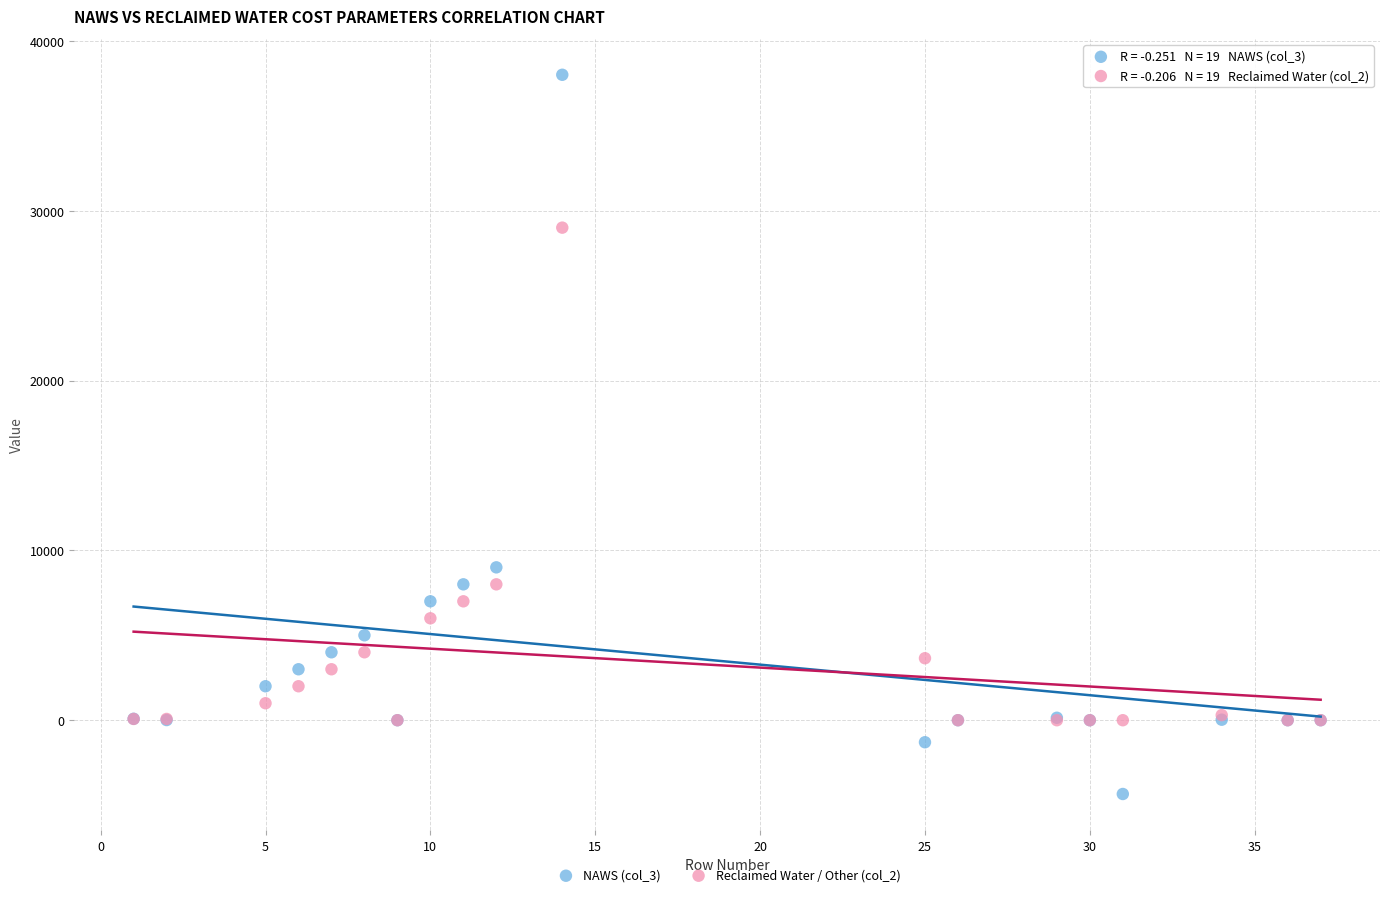

Across all series, what Y value is closest to 16828?

9000.0